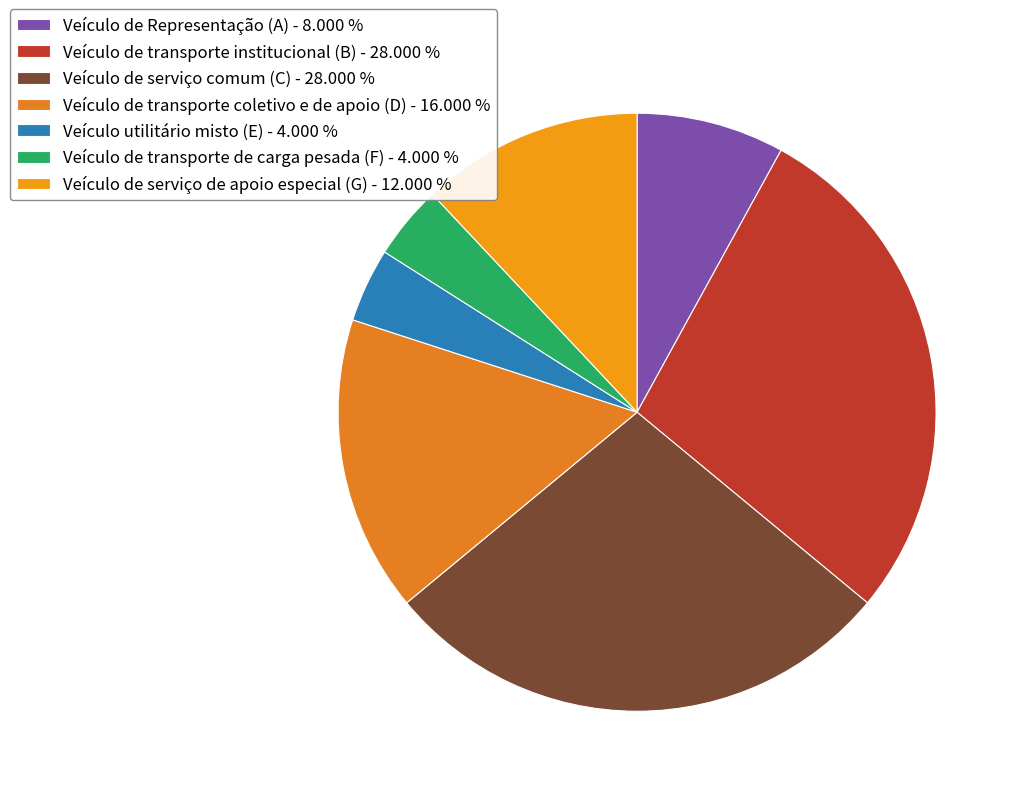

How many segments does this pie chart have?

7